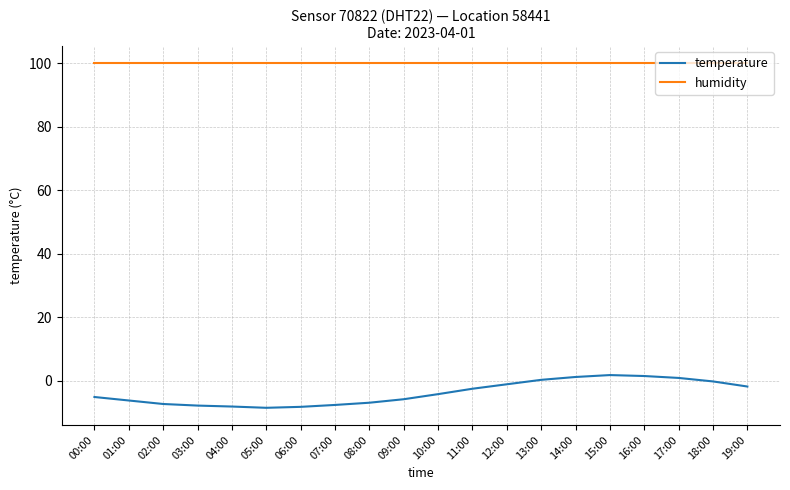

Rank the series at 13:00 from lowest to highest value.

temperature, humidity